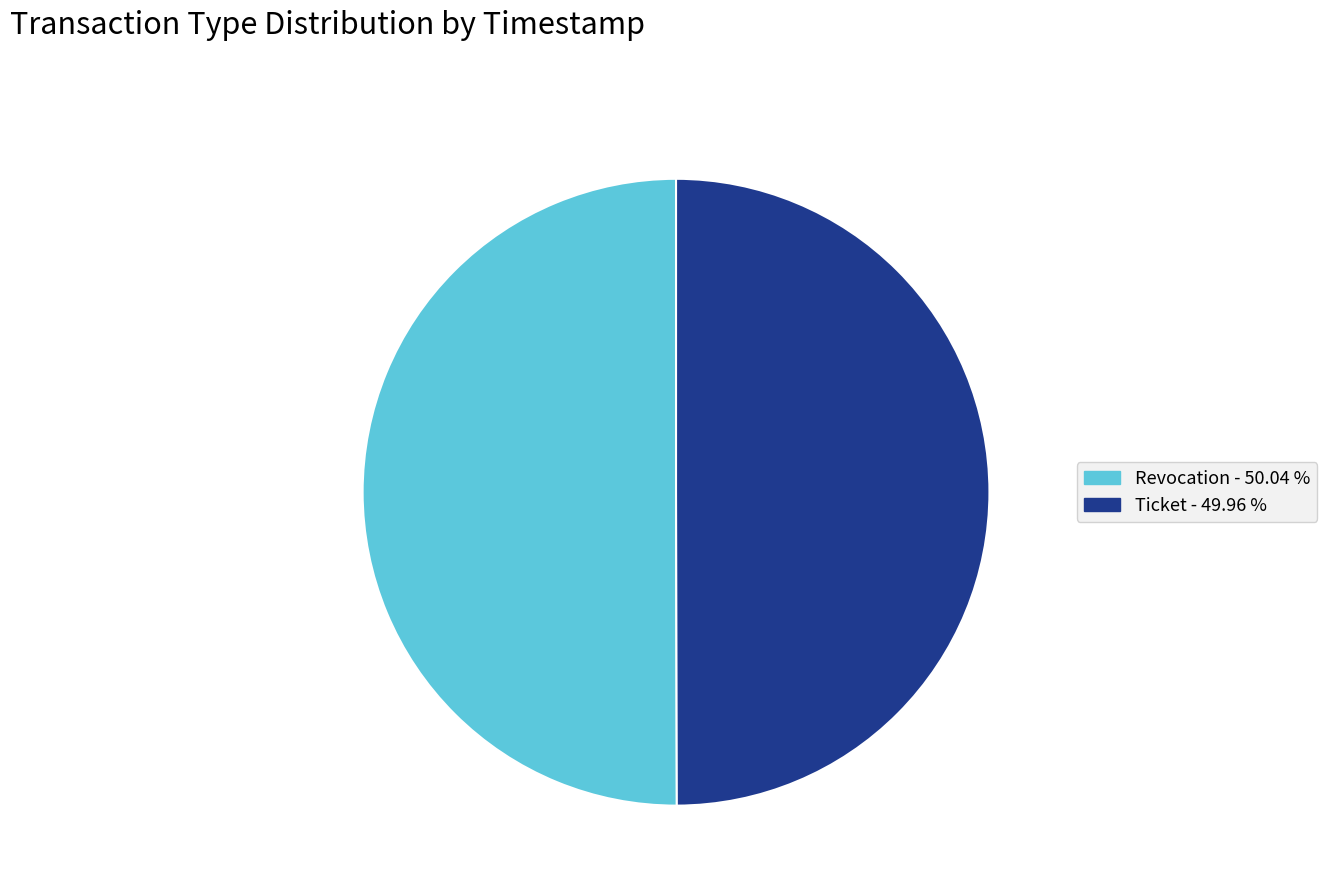

Do Ticket and Revocation together represent more than half of the pie?

Yes